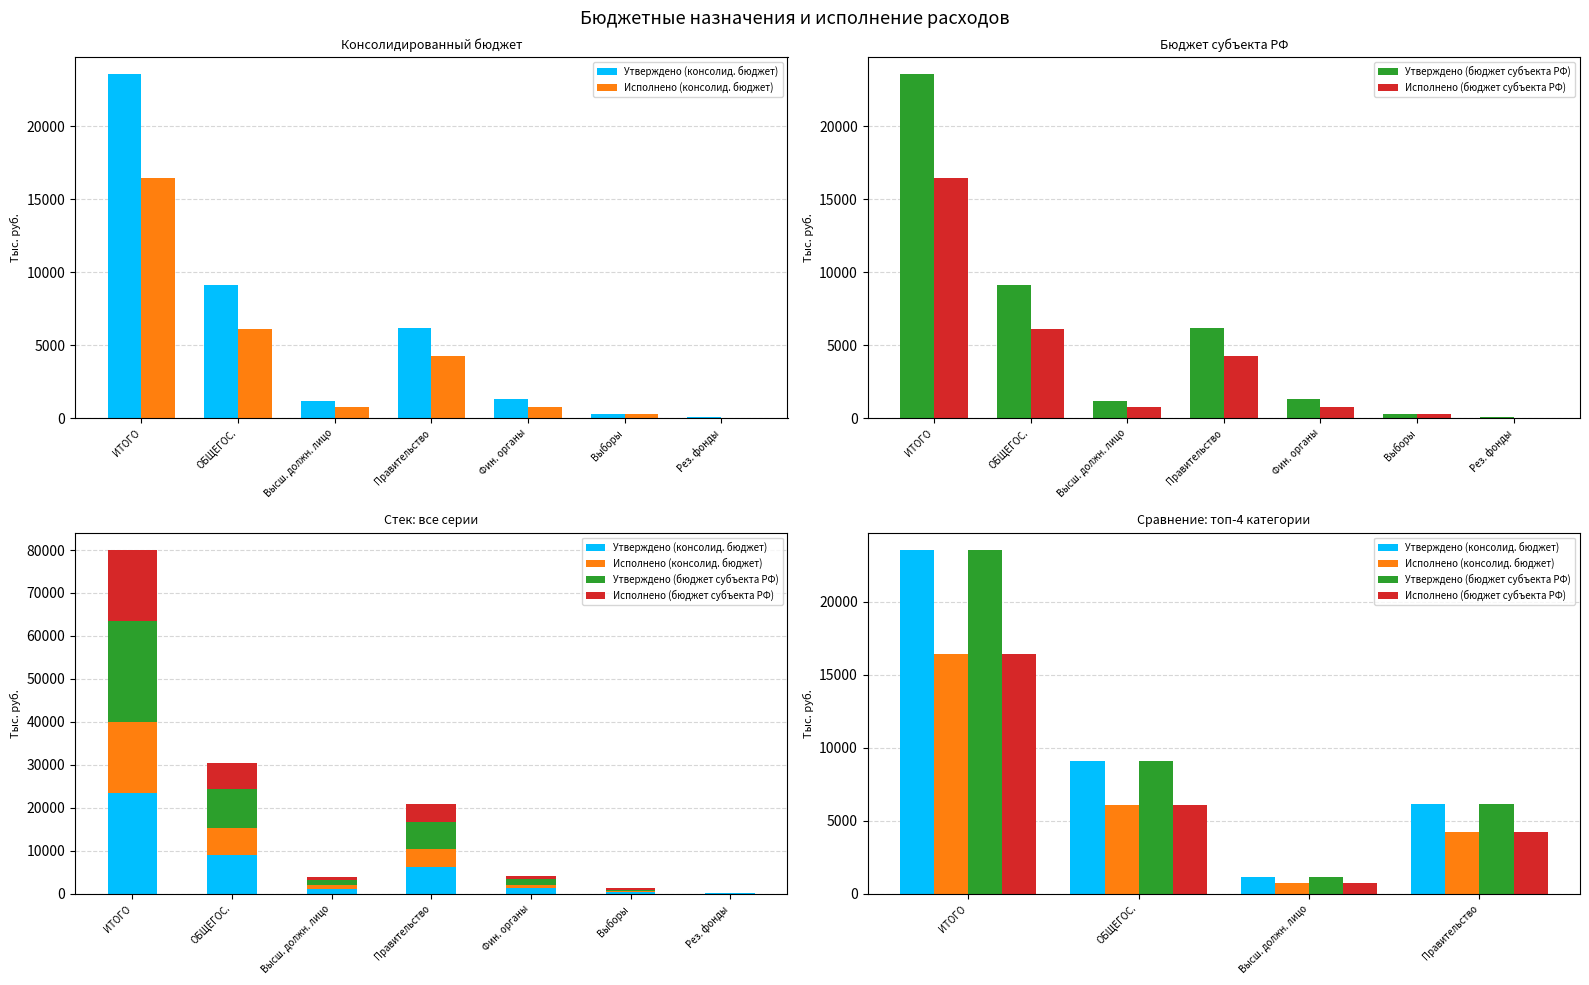

What is the total value across all series at Правительство?

20891.9